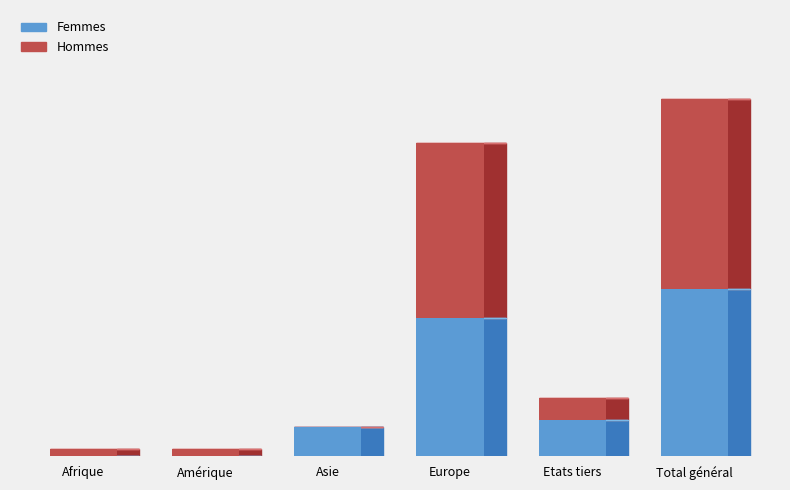

Are the bars grouped side by side (vs. stacked)?

No